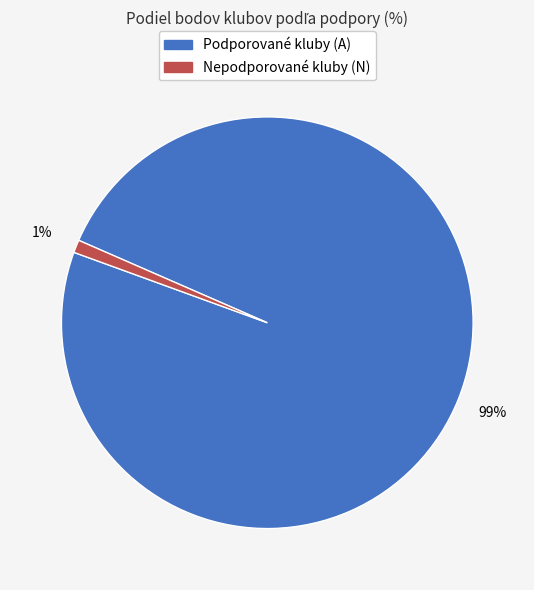

Does any single category account for the majority?

Yes